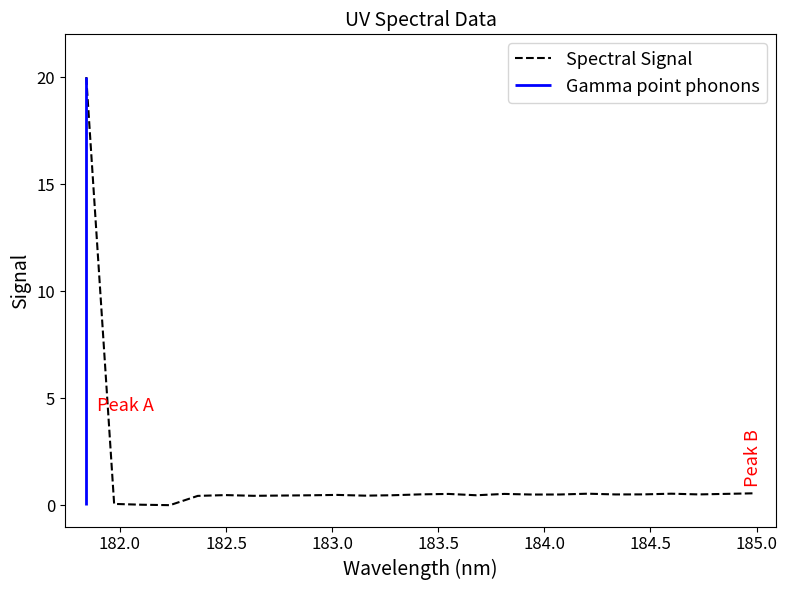

Is it true that the value at 182.0 is 0.0?

False